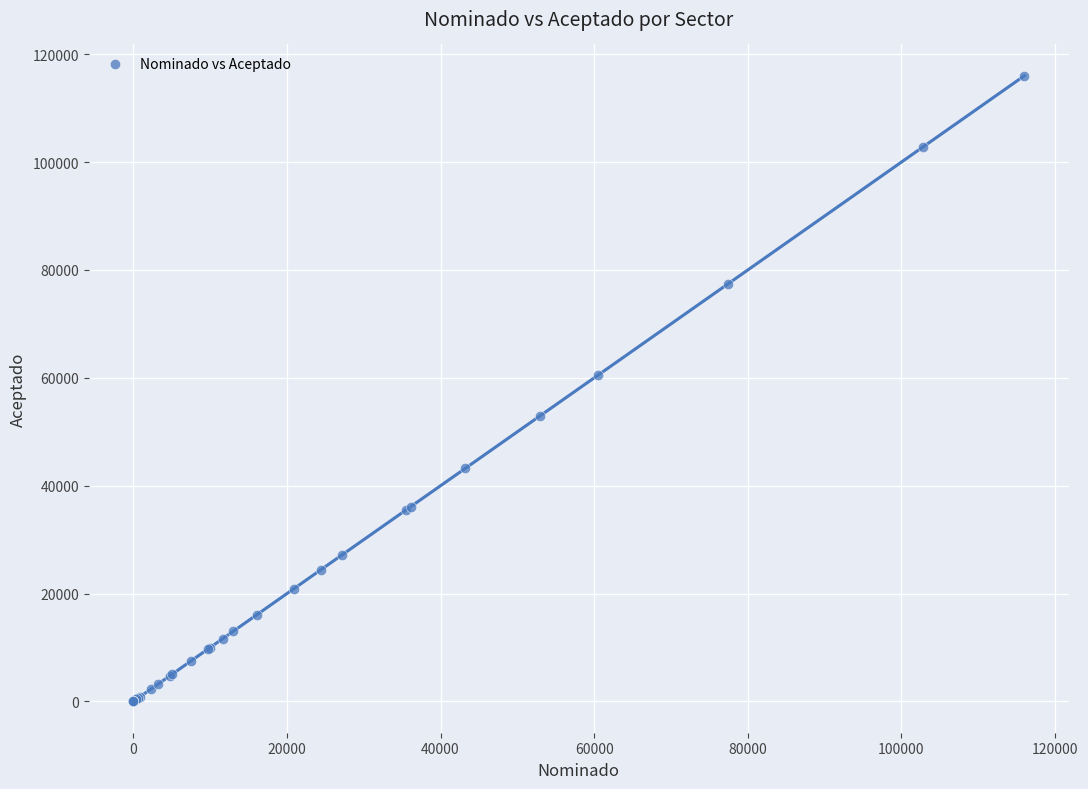

What Y value in the scatter plot is closest to 58011?

60551